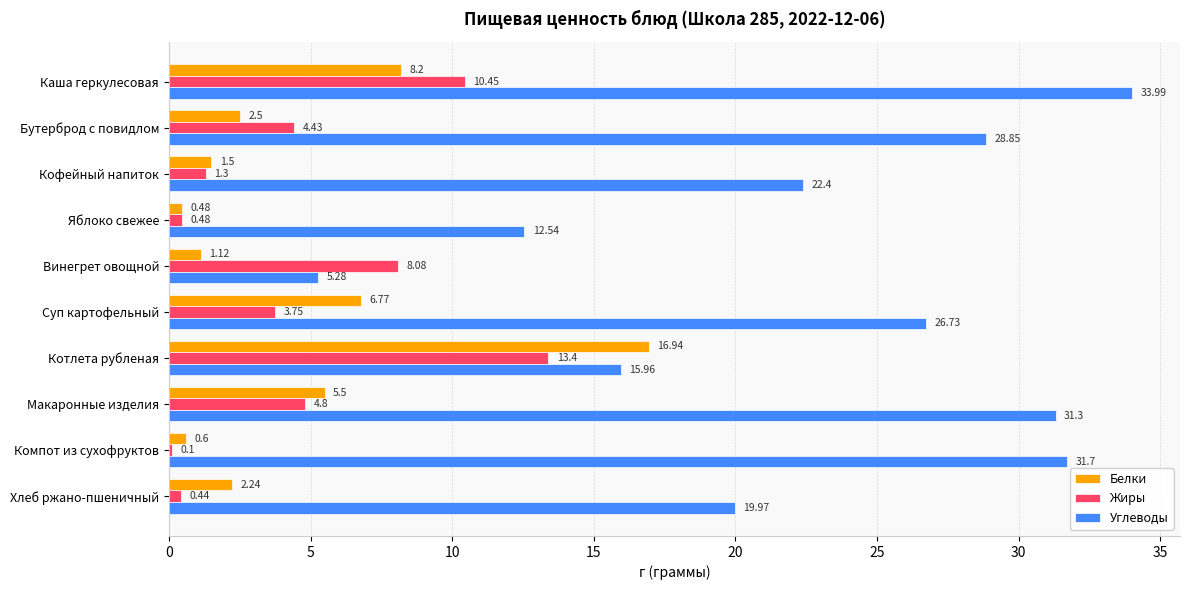

What is the sum of all Жиры values?

47.2